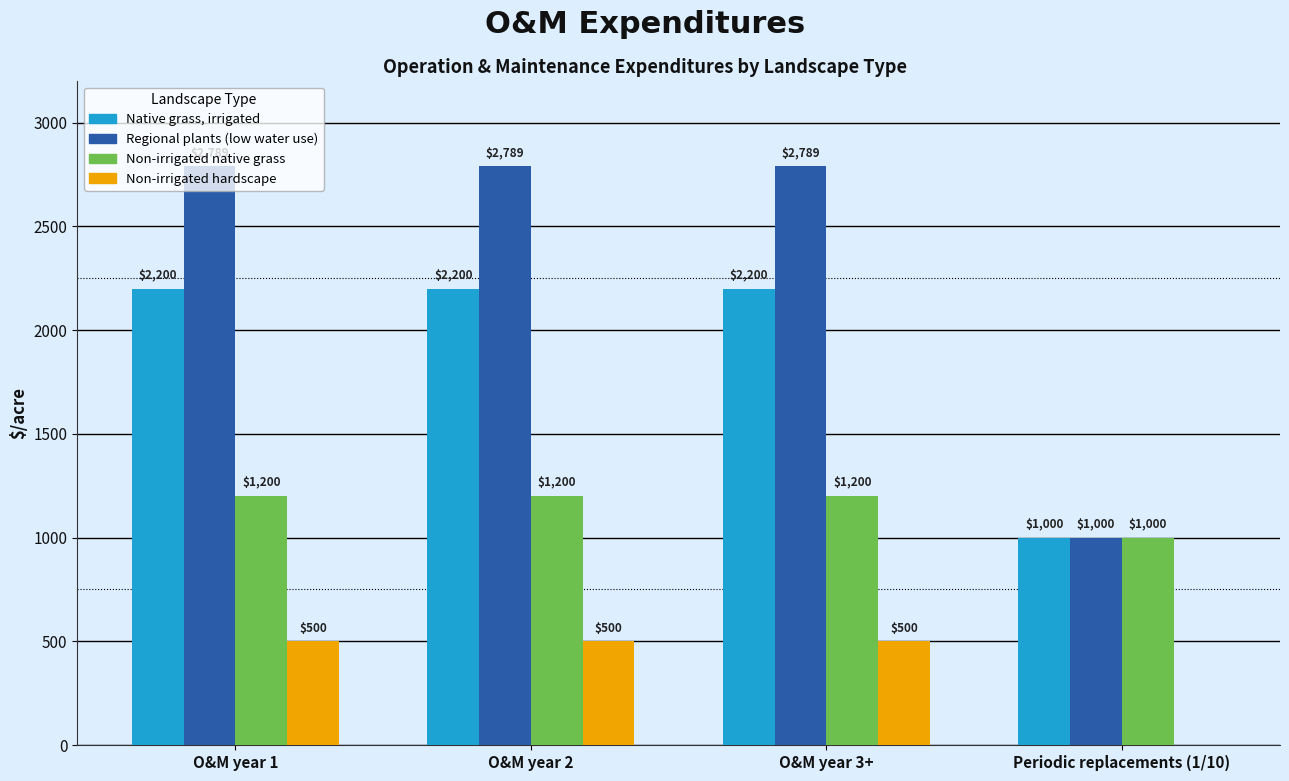

What is the difference between the Non-irrigated native grass values at Periodic replacements (1/10) and O&M year 3+?

200